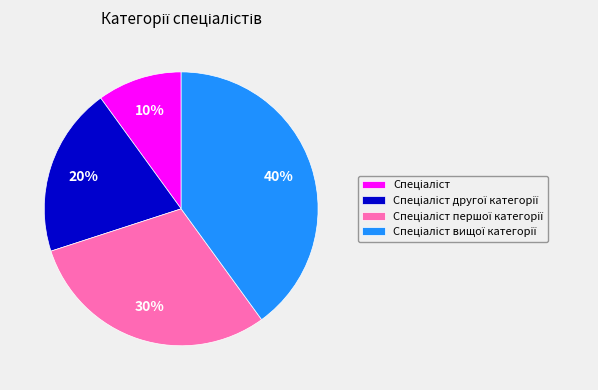

Is there a majority slice in this chart?

No